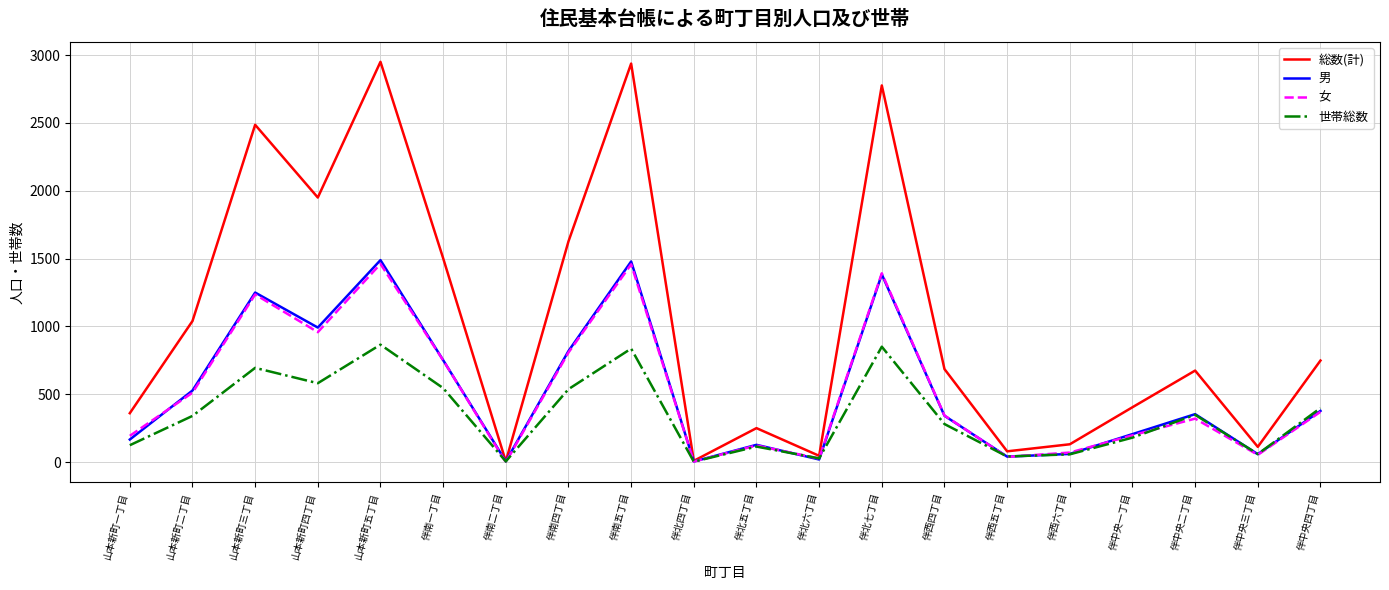

Is the value of 総数(計) at 伴北六丁目 greater than the value of 世帯総数 at 伴南五丁目?

No